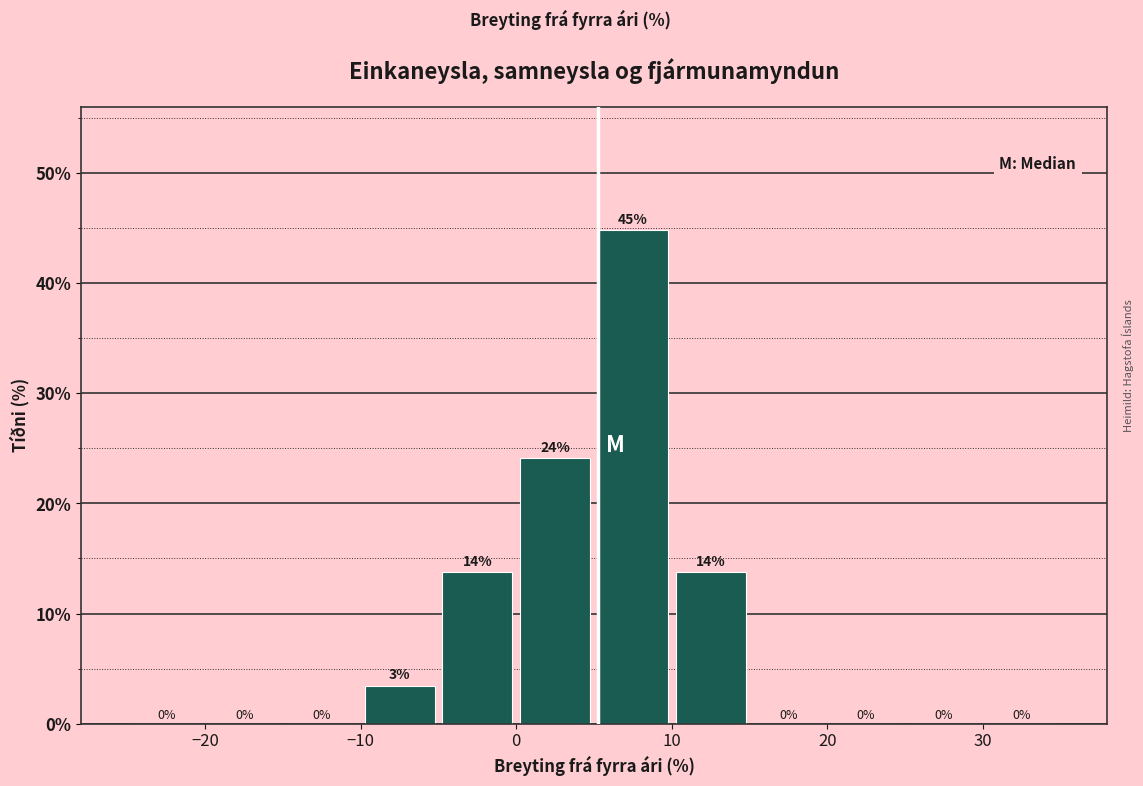

Over which range of the x-axis is the bar tallest?

5 to 10